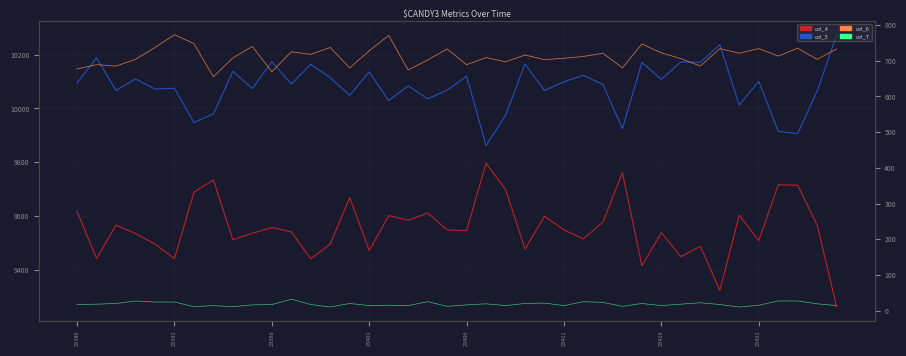

How many interior local valleys does the col_4 series have?

13